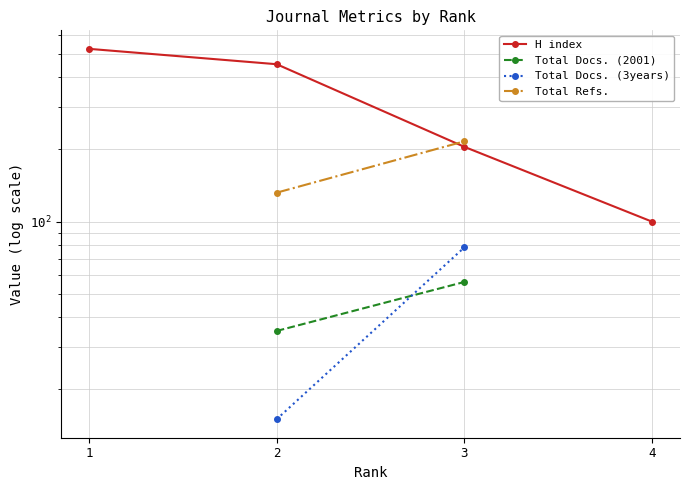

What is the value of the Total Docs. (3years) point at the 2nd from the left?

15.0